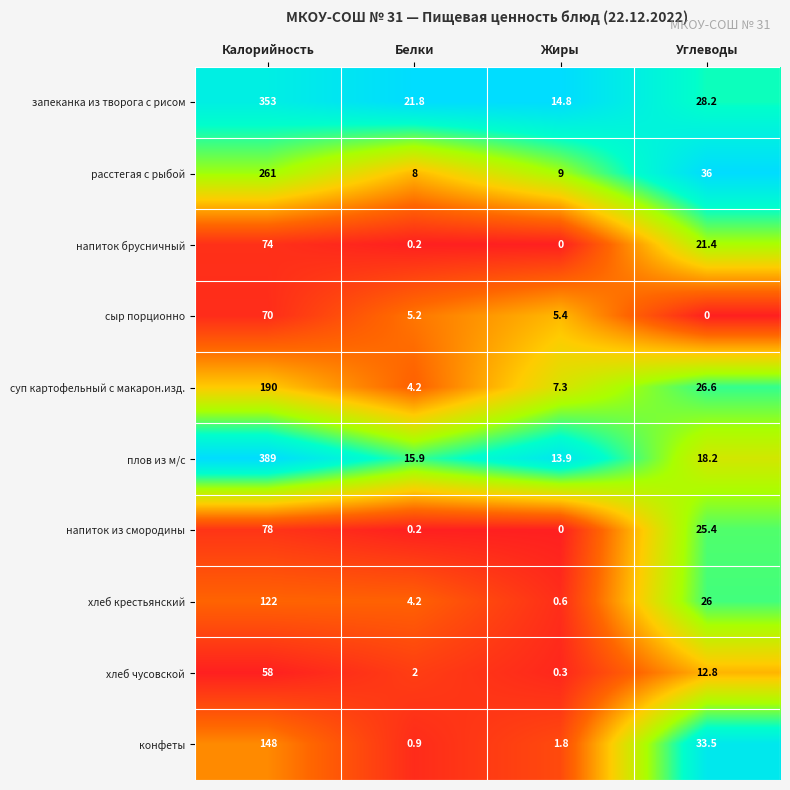

Is it true that сыр порционно equals 0.0 at Углеводы?

True